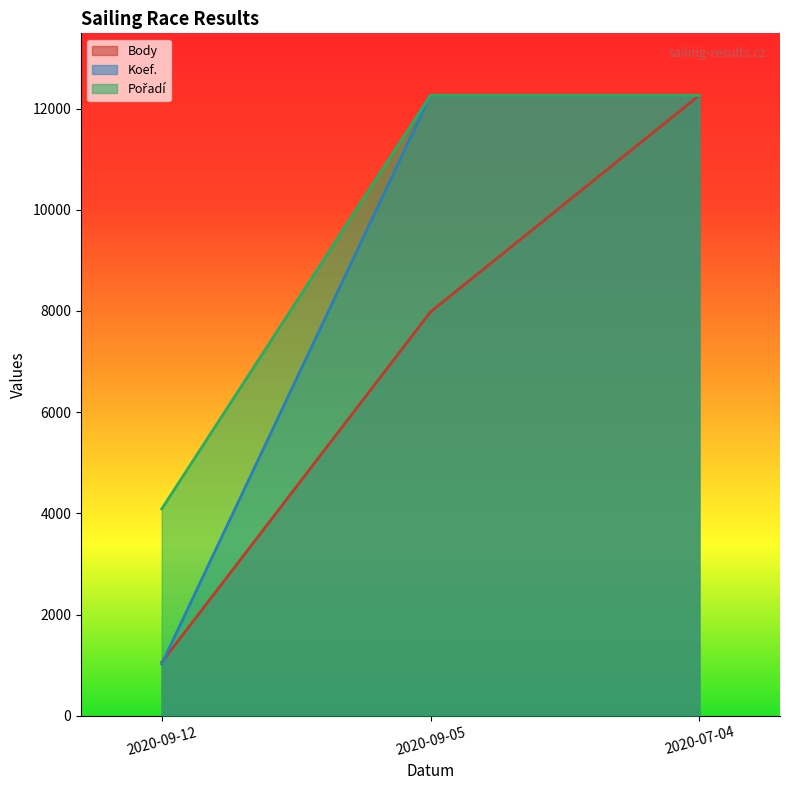

What is the average value of the Pořadí series?

9537.1